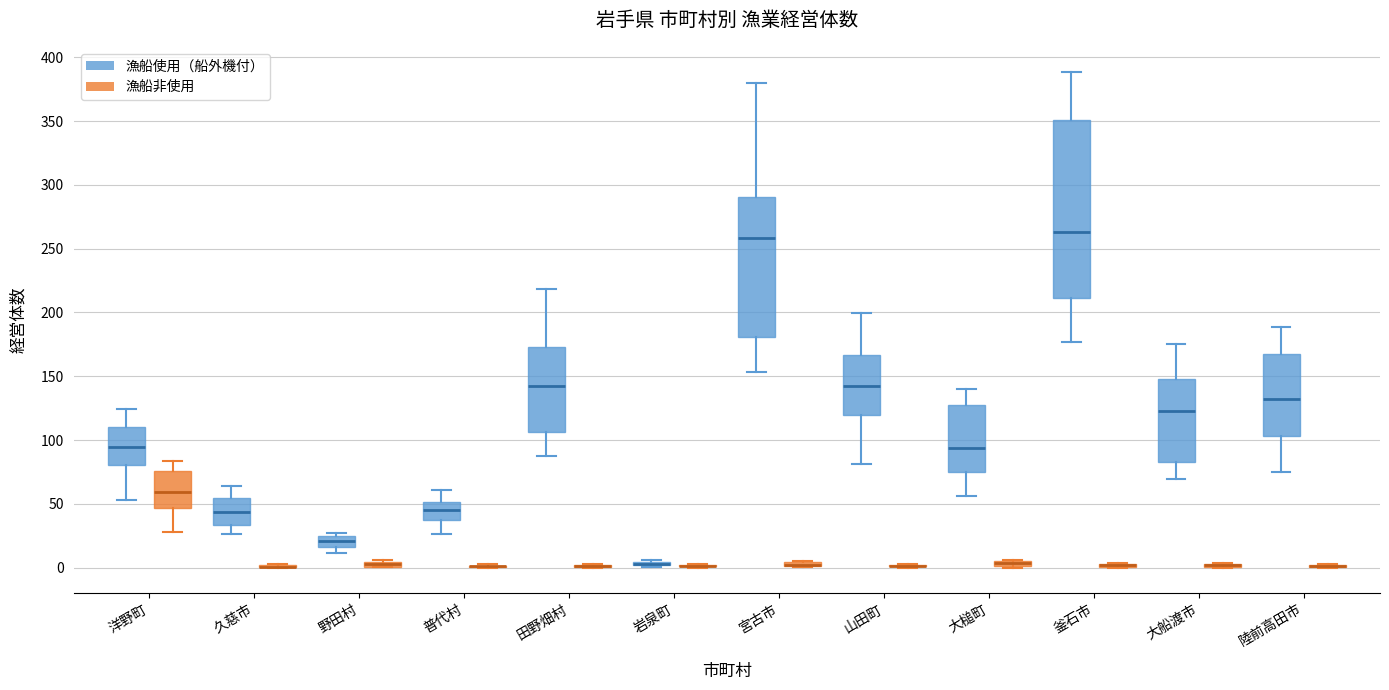

Comparing the boxes themselves (not the whiskers), which one is the tallest?

釜石市 (漁船使用（船外機付）)